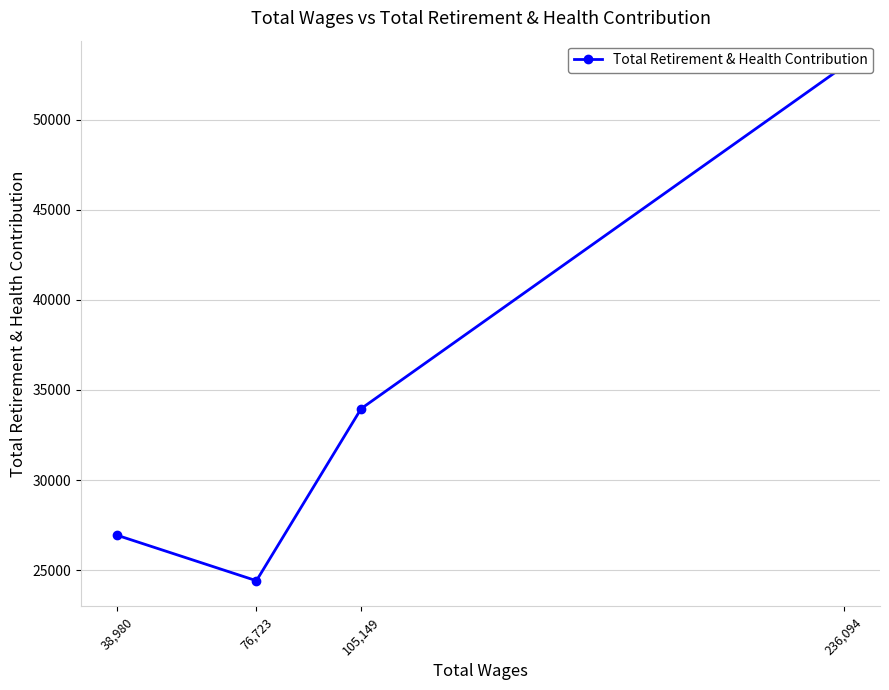

What is the smallest value displayed?

24410